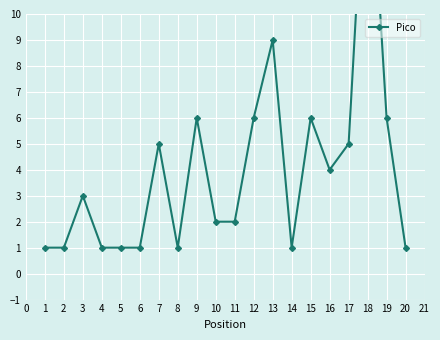

How many points are lower than both their immediate neighbors (excluding endpoints)?

3